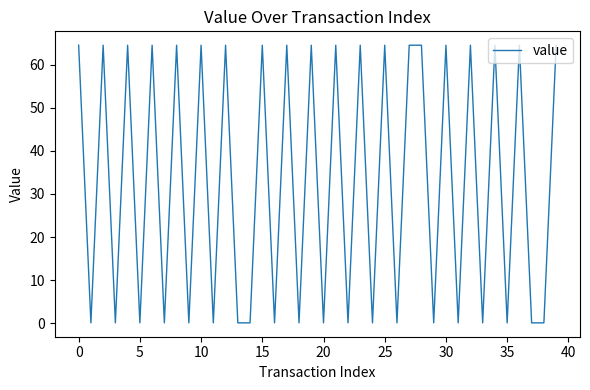

Reading left to right, transcribe all the data shown in this chart.

64.5	0.1	64.5	0.1	64.5	0.1	64.5	0.1	64.5	0.1	64.5	0.1	64.5	0.1	0.1	64.5	0.1	64.5	0.1	64.5	0.1	64.5	0.1	64.5	0.1	64.5	0.1	64.5	64.5	0.1	64.5	0.1	64.5	0.1	64.5	0.1	64.5	0.1	0.1	64.5